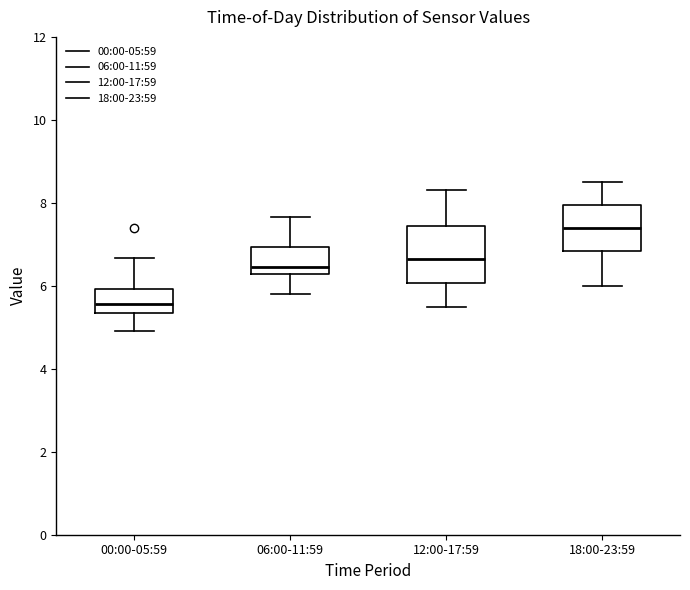

Which box has the lowest median line?

00:00-05:59